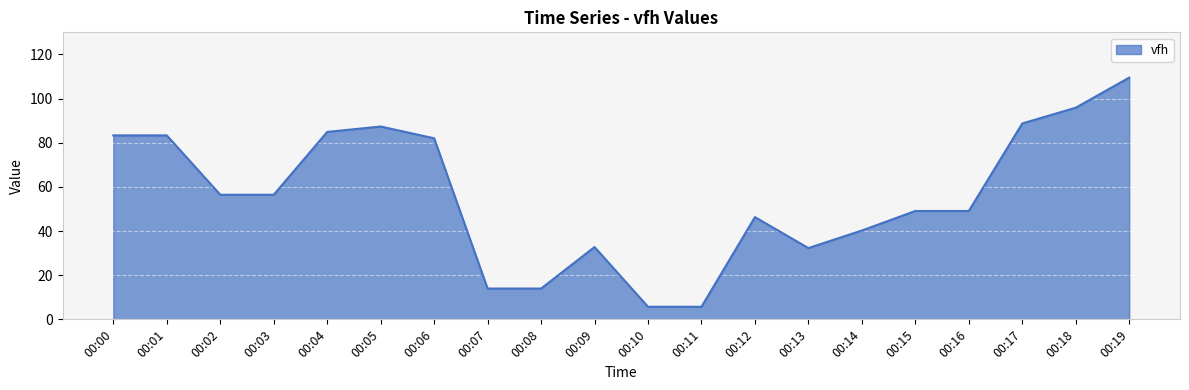

True or false: the data shows 39.4 at 00:18.

False